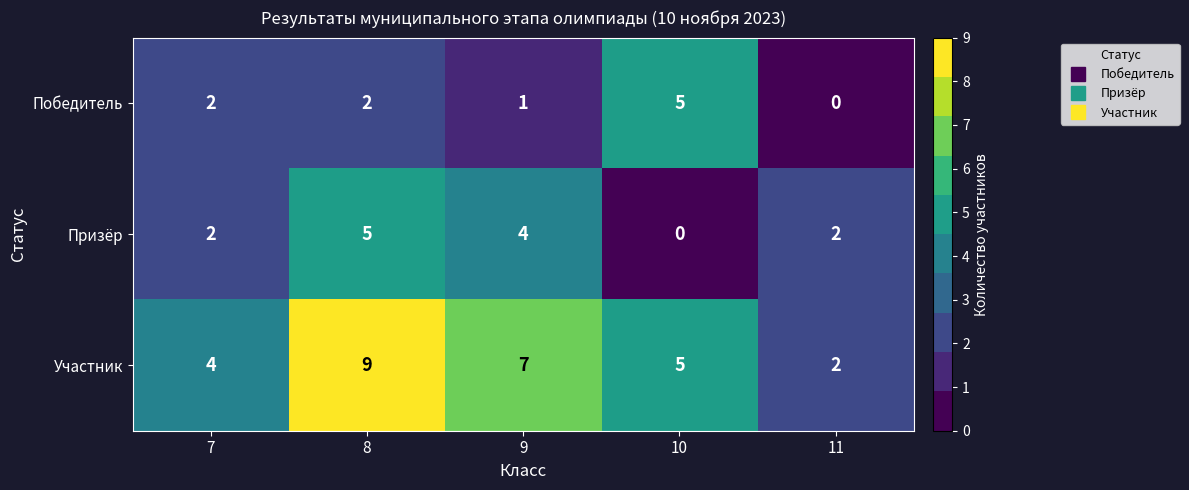

Where is Участник nearest to the value 5?

10